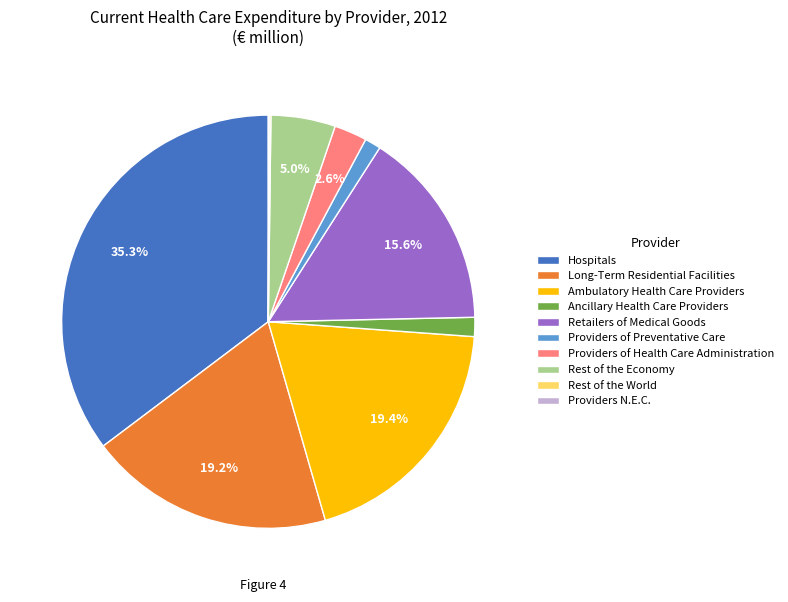

What is the largest slice in the pie chart?

Hospitals